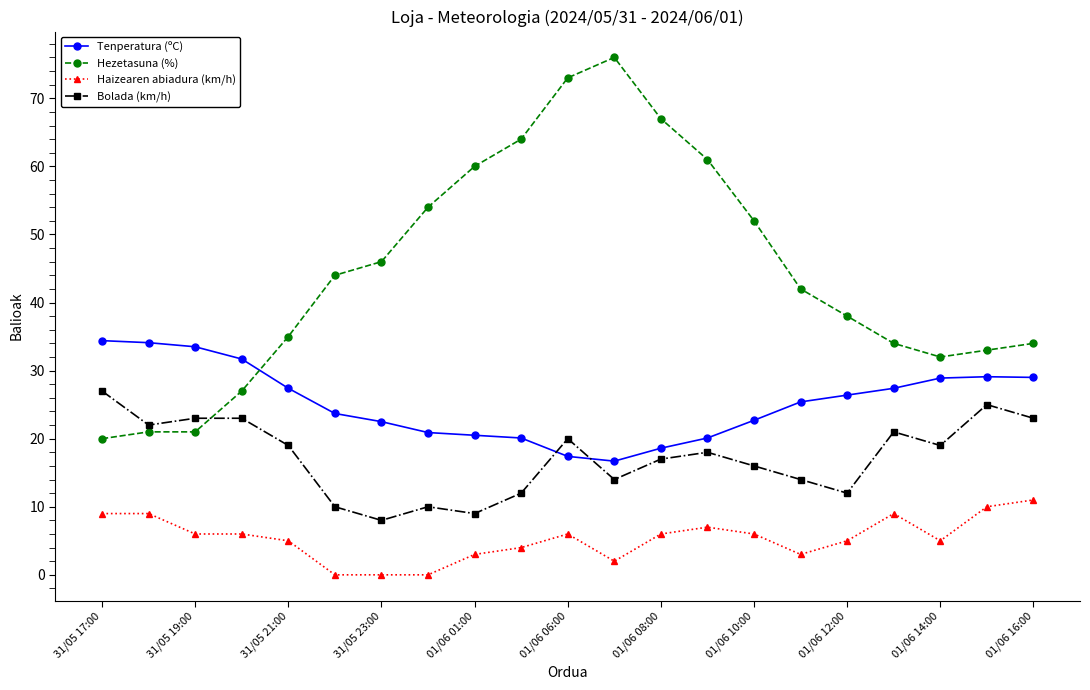

How many values in the Bolada (km/h) series are below 18?

10